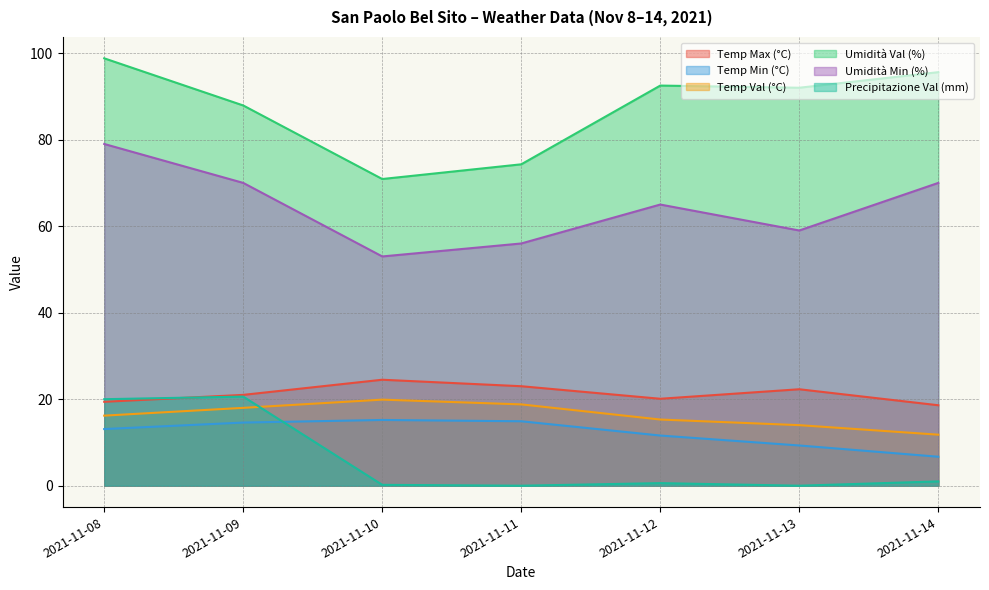

True or false: Temp Val (°C) has more than 2 points higher than both neighbors.

False